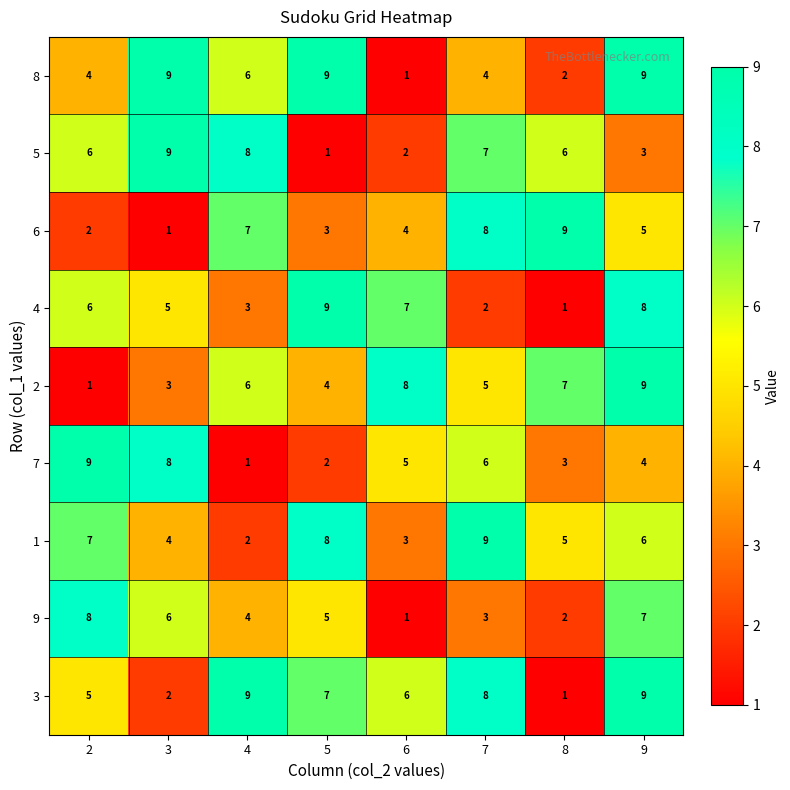

Which category has the highest value in the 1 series?

7